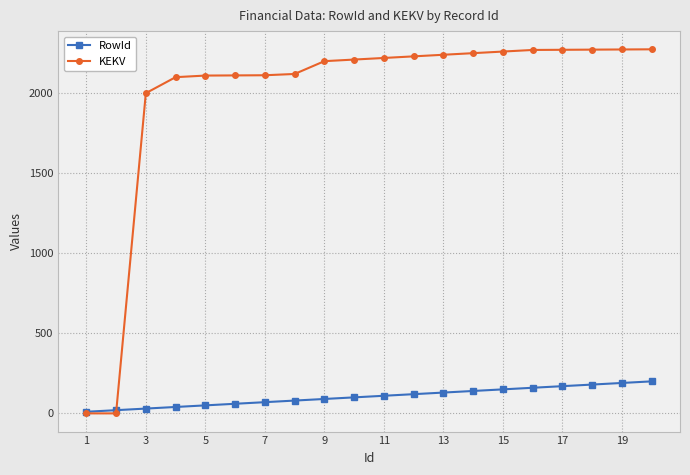

Count the number of categories in the chart.

20